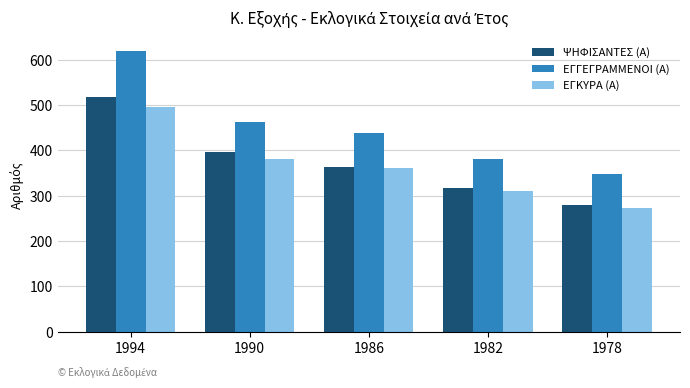

Which series has the largest total across all categories?

ΕΓΓΕΓΡΑΜΜΕΝΟΙ (Α)